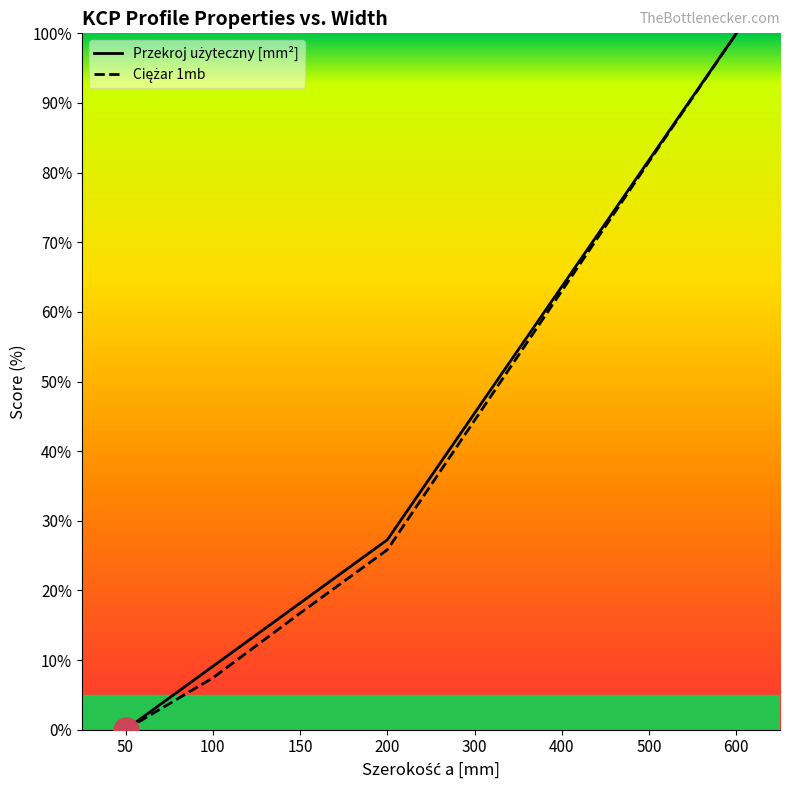

How many lines are shown in the chart?

2